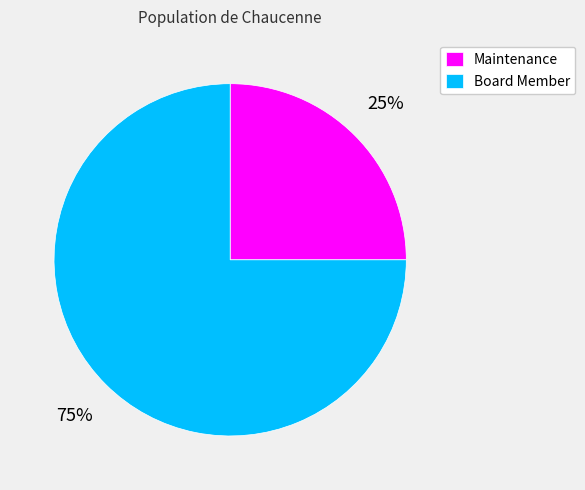

What percentage is the Maintenance slice, to the nearest percent?

25%